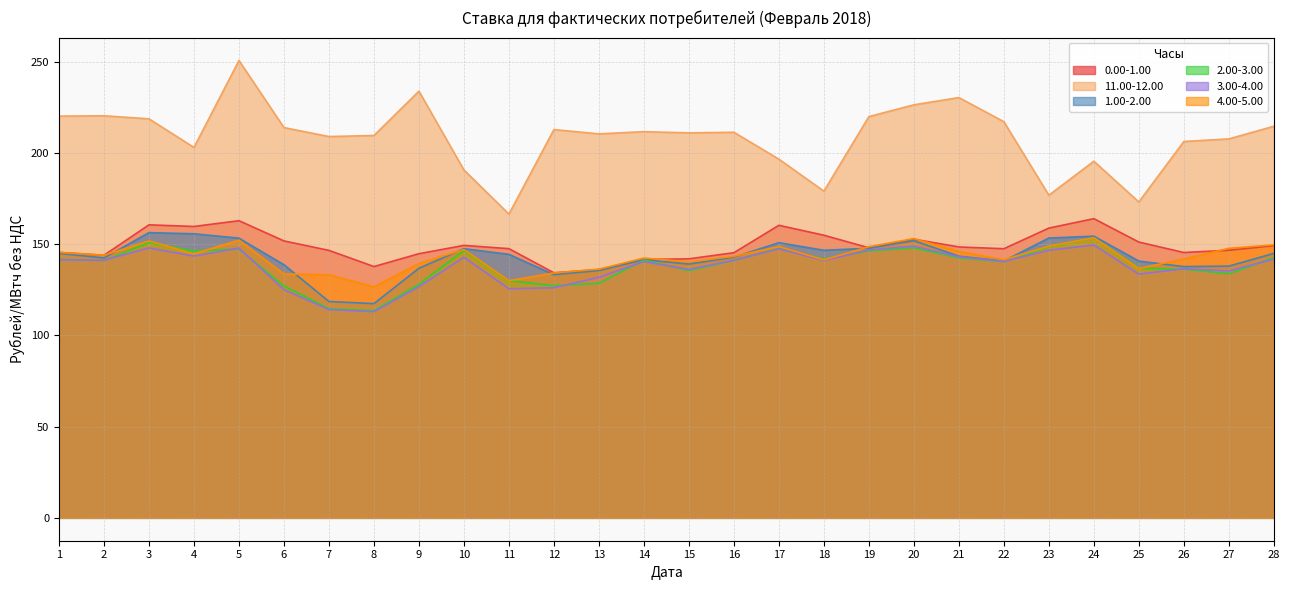

How many data points in 1.00-2.00 are less than 143?

14